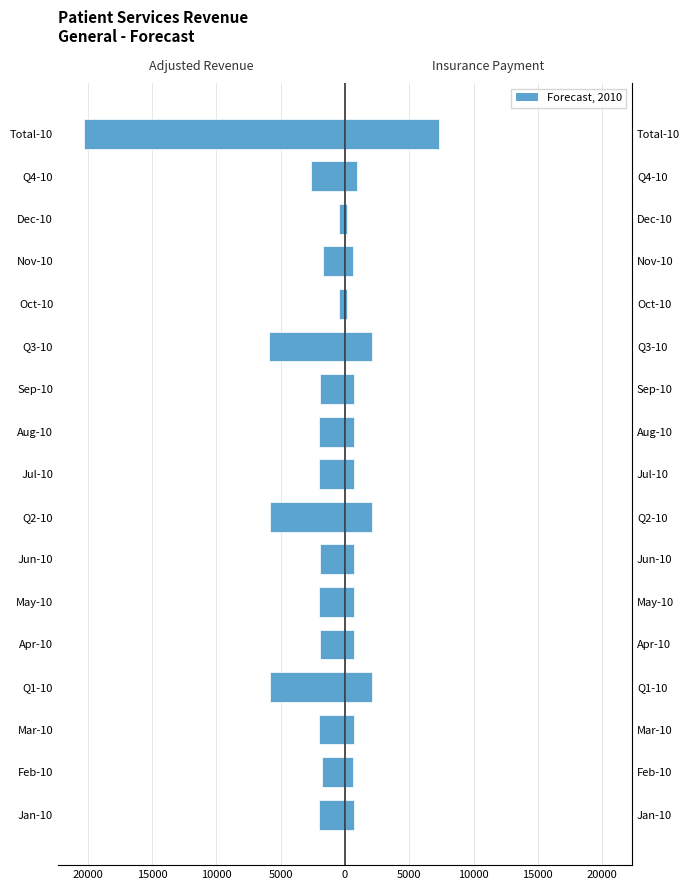

At how many categories does at least one series exceed -2676?

17